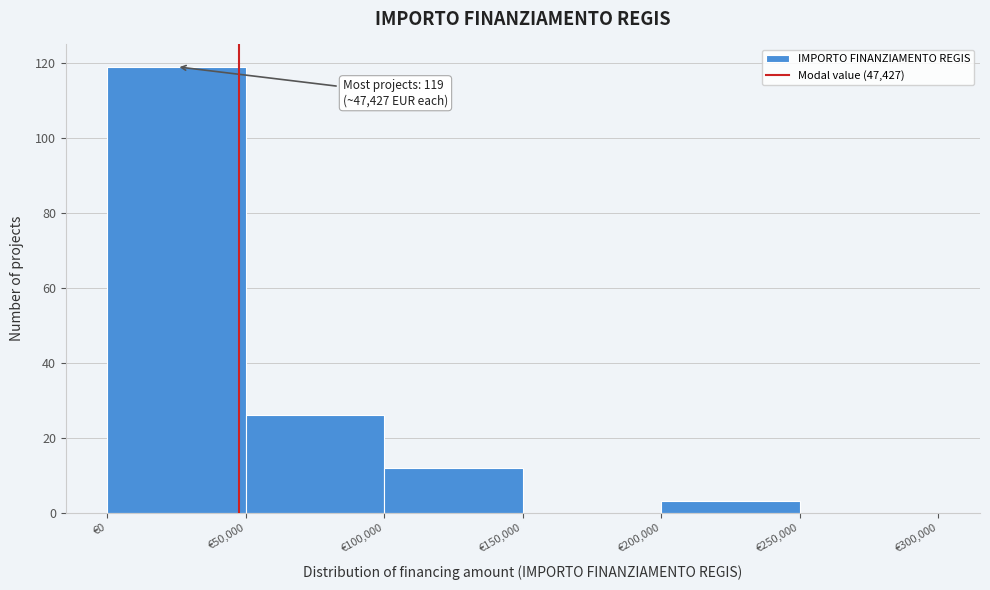

Which range on the x-axis has the tallest bar?

0 to 50000